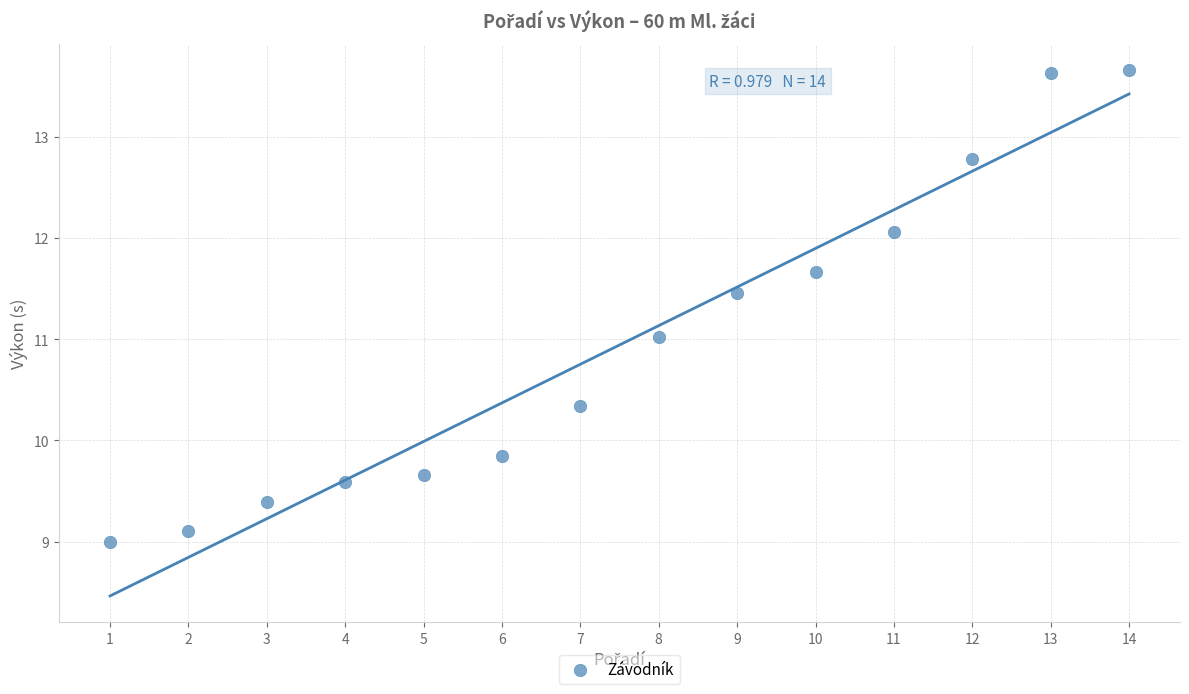

What is the range of X values (max minus min)?

13.0